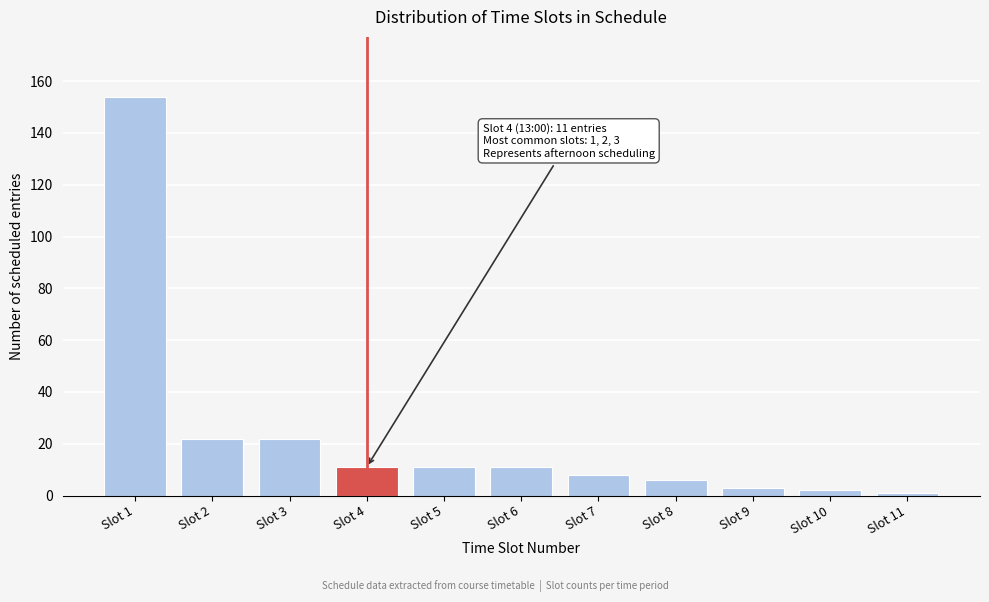

Reading left to right, transcribe all the data shown in this chart.

154	22	22	11	11	11	8	6	3	2	1